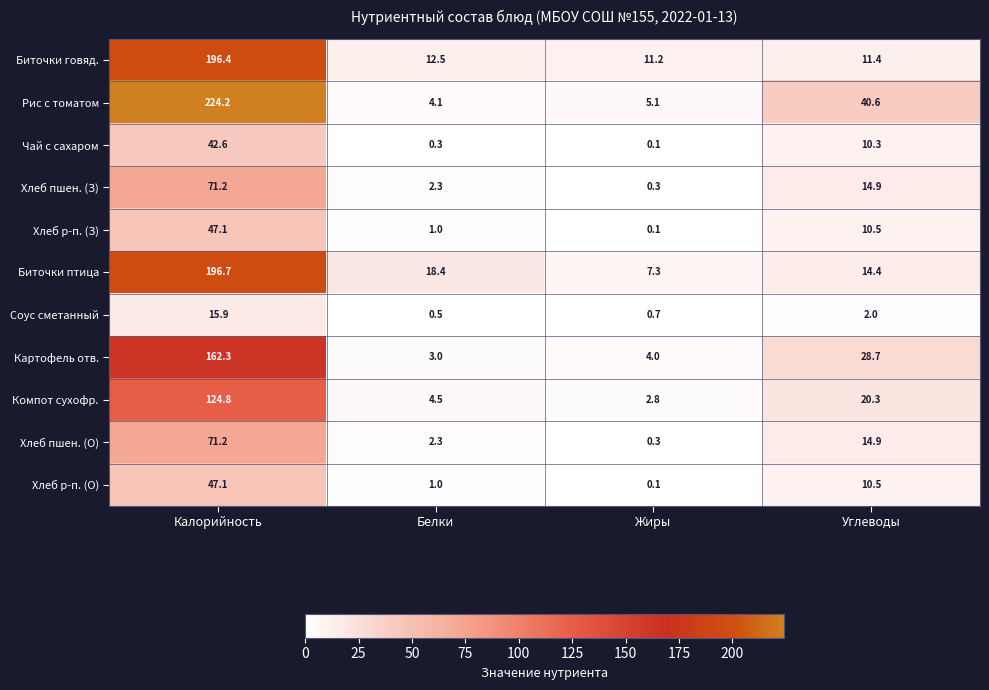

What is the difference between the maximum and minimum values in the Хлеб р-п. (О) series?

47.0